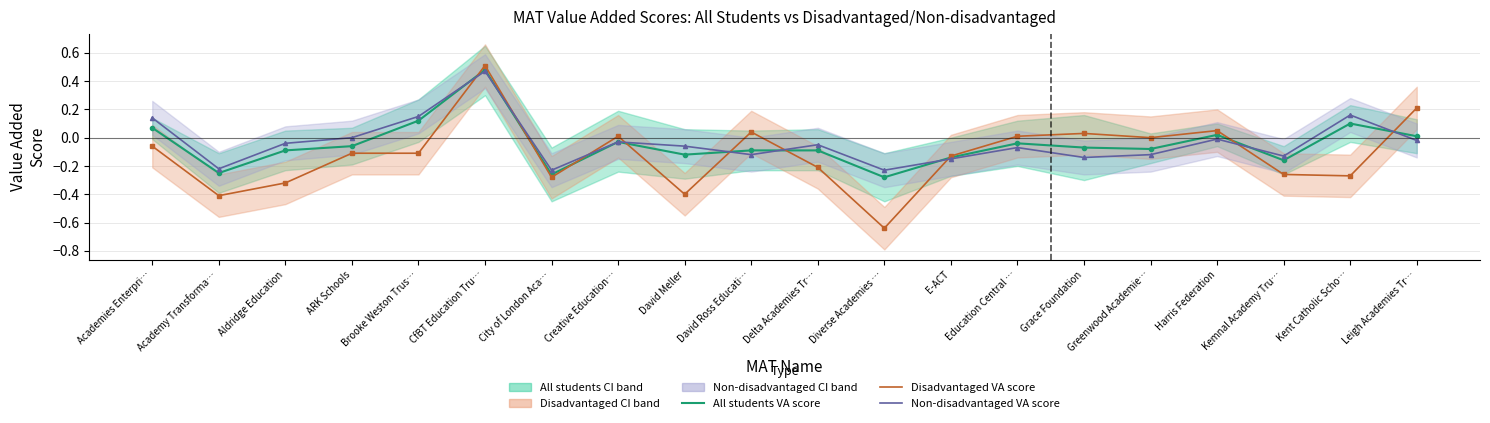

How many negative values does the Disadvantaged VA score series have?

12